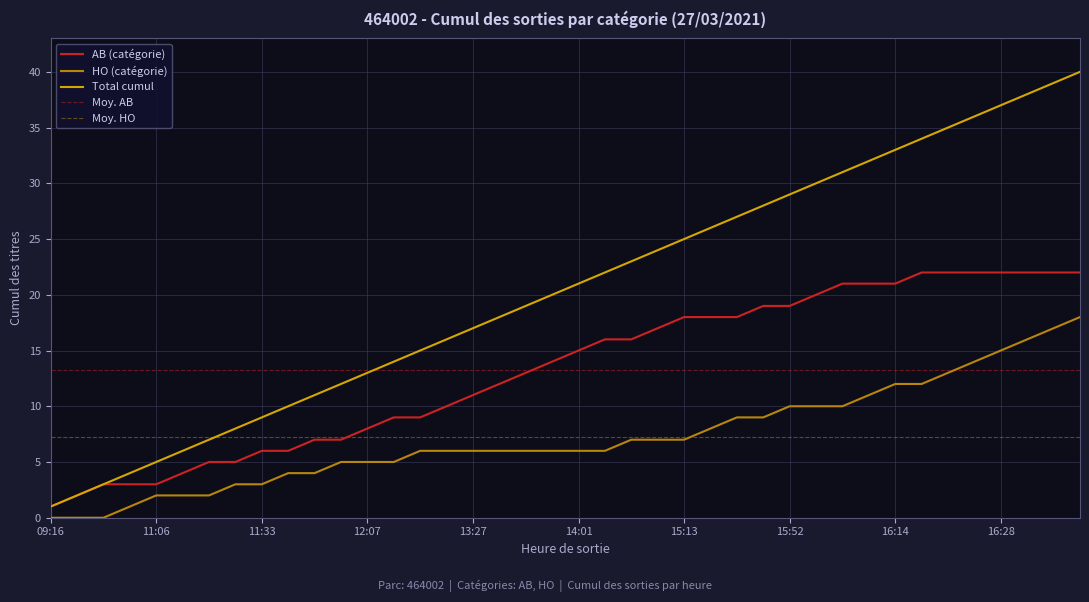

At which label does AB (catégorie) reach its minimum?

09:16